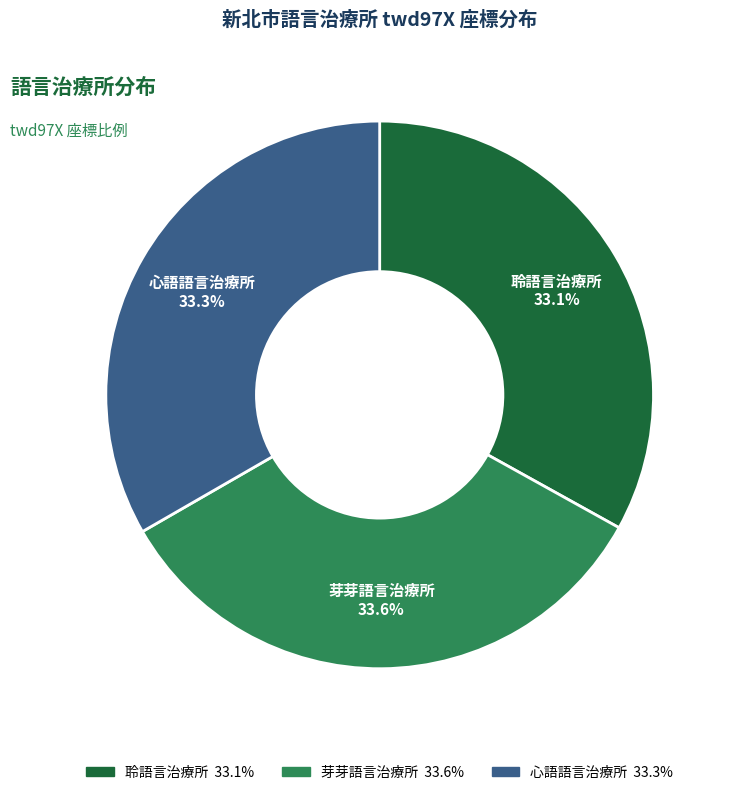

What is the ratio of the value at 芽芽語言治療所 to the value at 心語語言治療所?

1.0